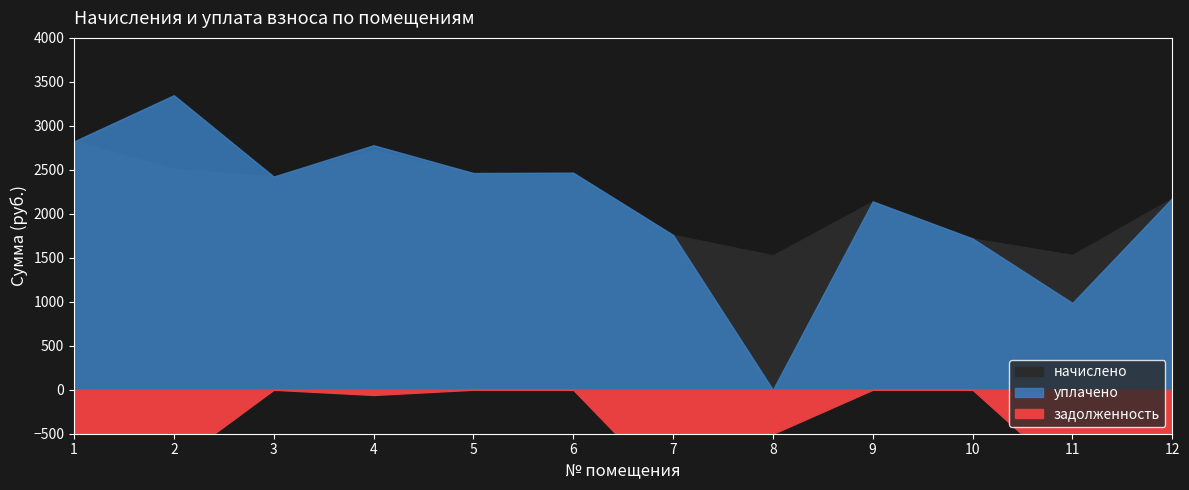

At which label does начислено reach its peak?

1